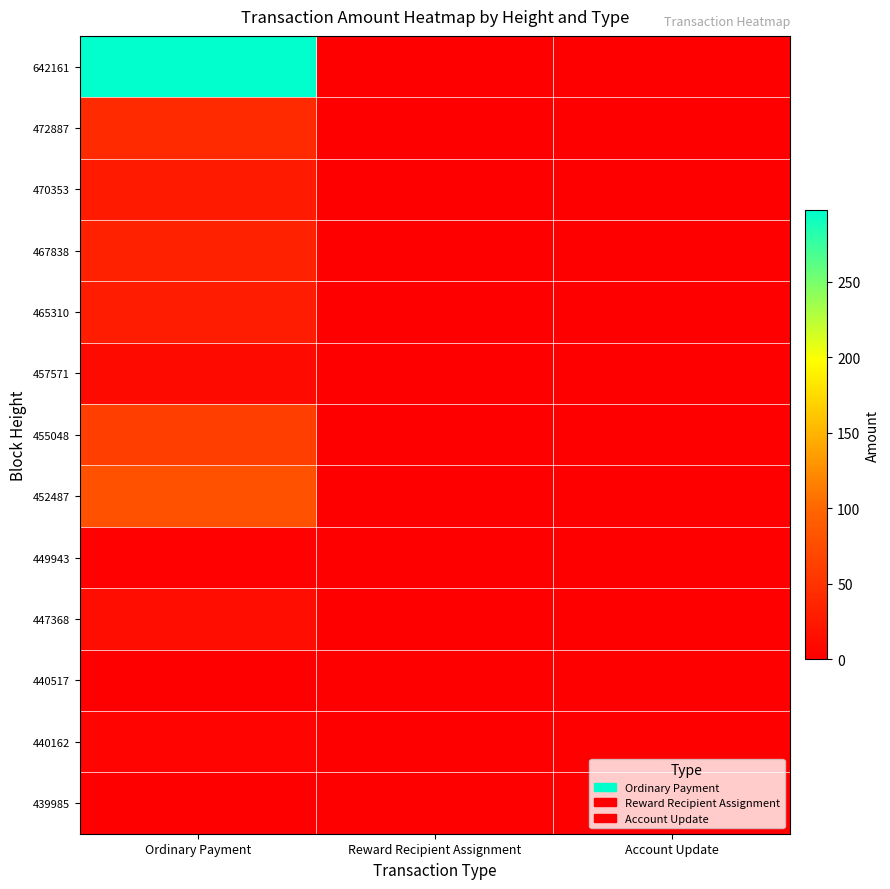

Which series has the widest spread of values?

642161